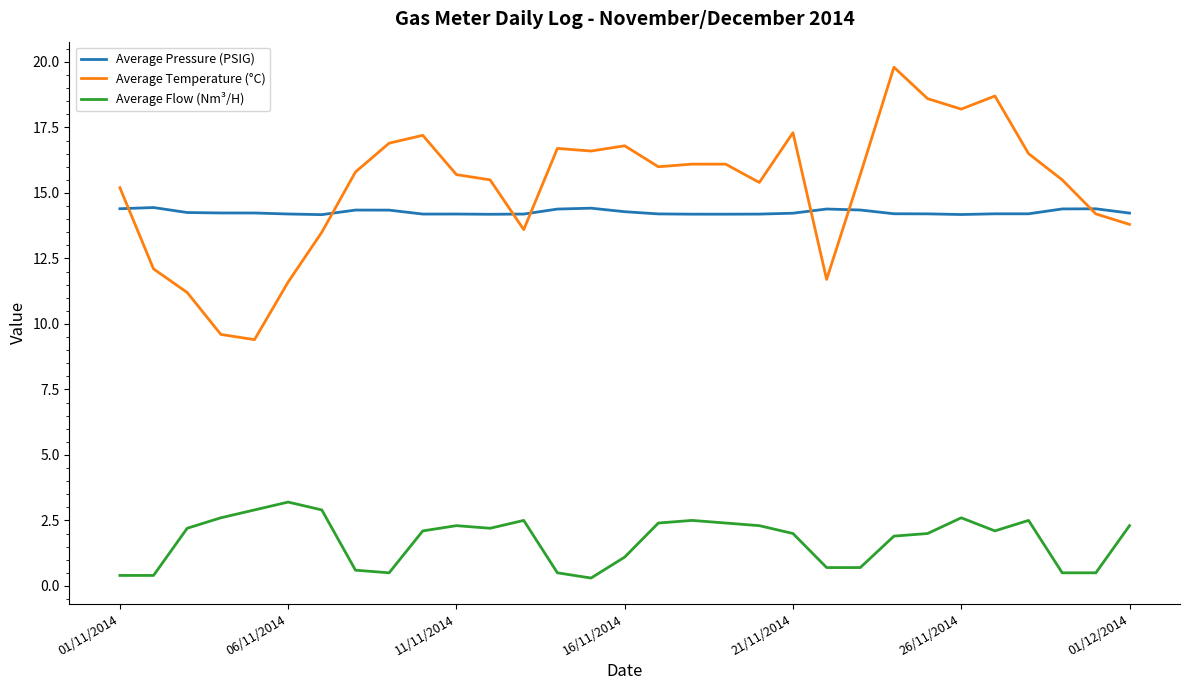

Which series has the largest range (max minus min)?

Average Temperature (°C)